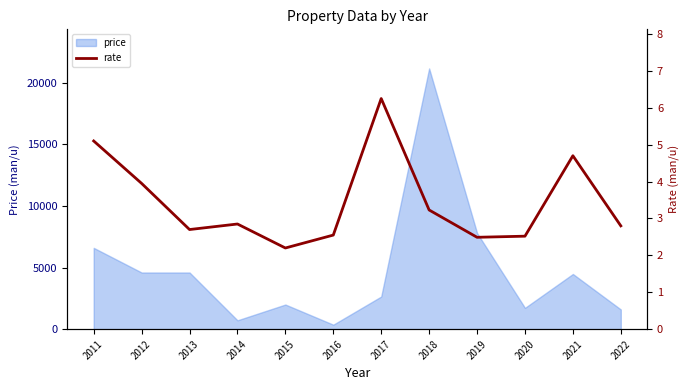

Read the value at 2011.

5.1